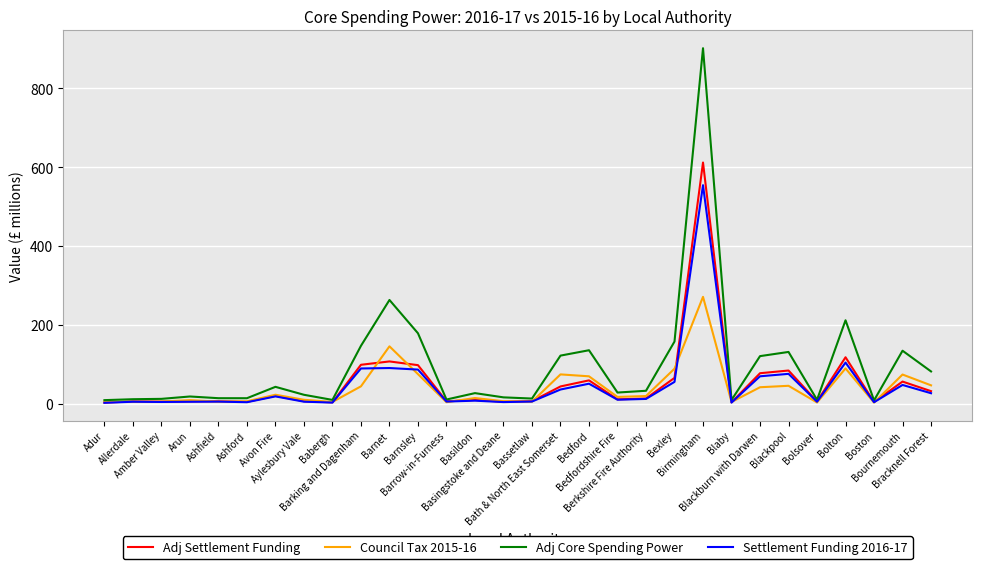

In Settlement Funding 2016-17, how many points are higher than both neighbors (excluding endpoints)?

10